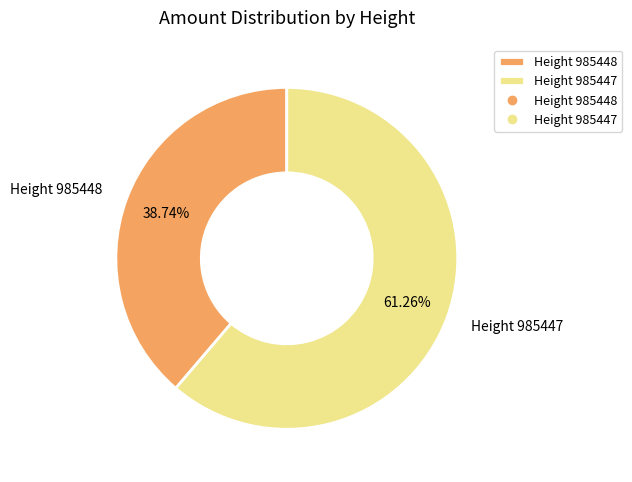

True or false: Height 985447 accounts for 61% of the total.

True